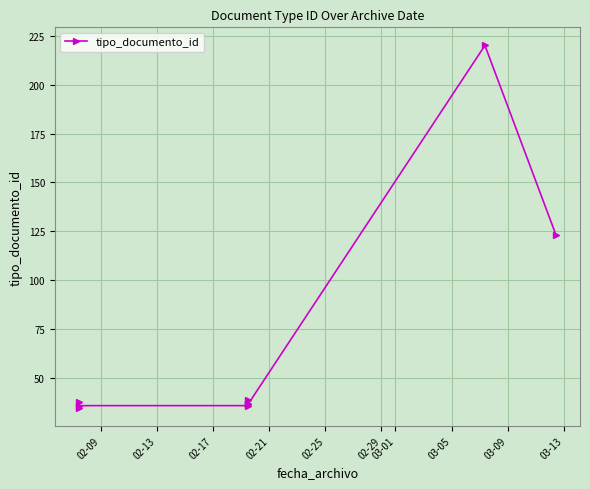

Which has a higher value, 02-25 or 03-05?

03-05